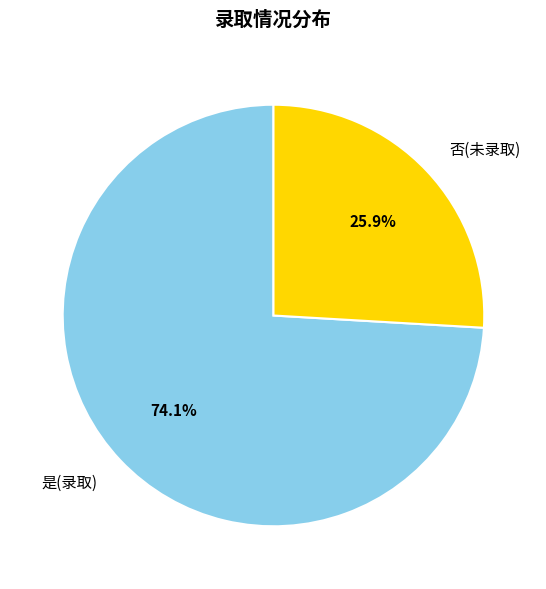

Is the sum of 否 and 是 greater than half?

Yes